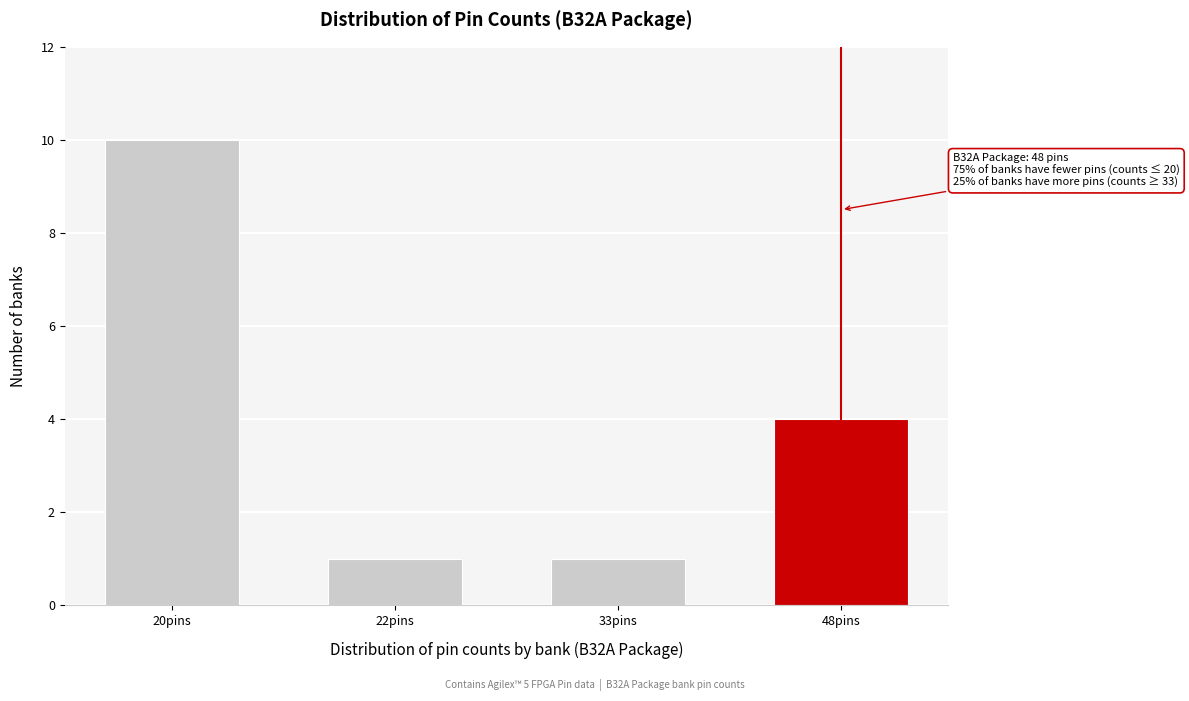

Reading right to left, list all the values displayed in this chart.

48pins=4	33pins=1	22pins=1	20pins=10